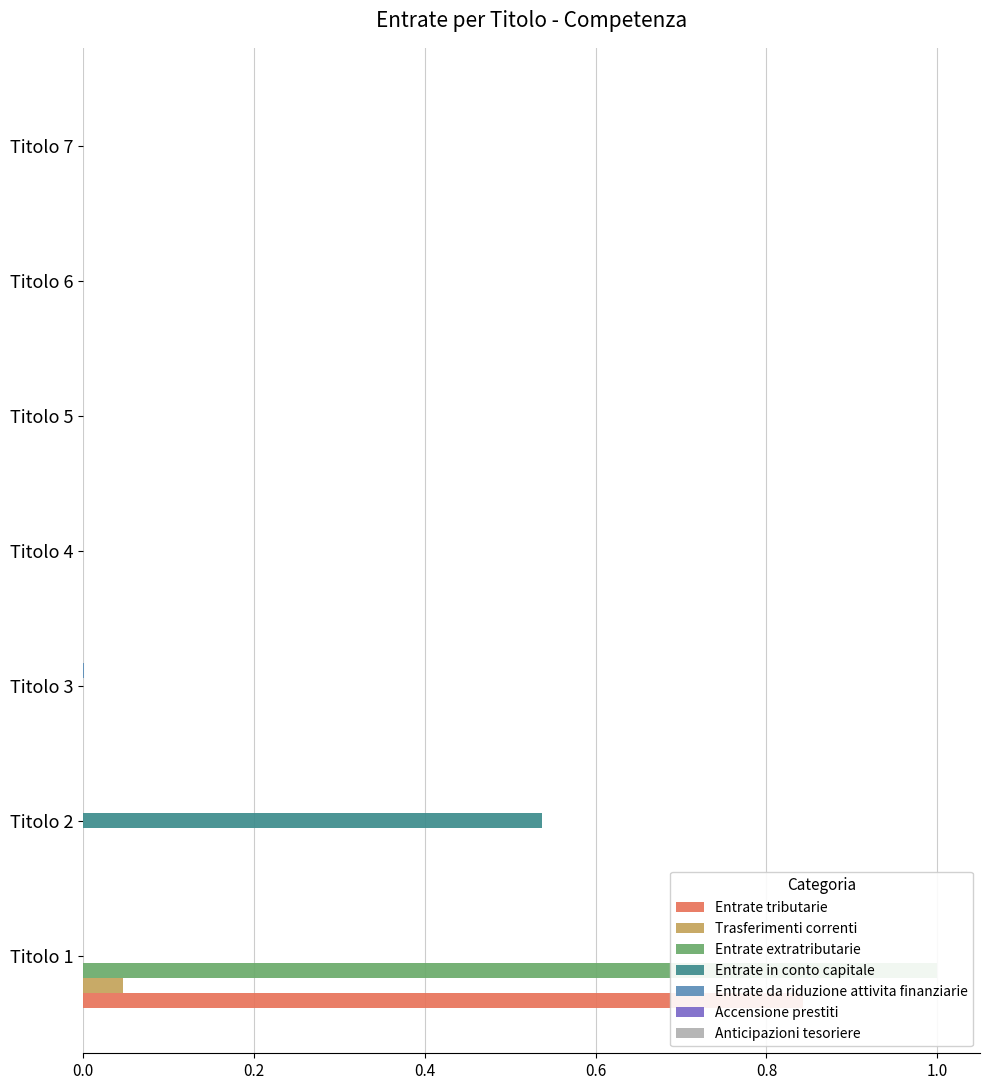

Is the value of Entrate tributarie at Titolo 4 greater than the value of Trasferimenti correnti at Titolo 4?

No